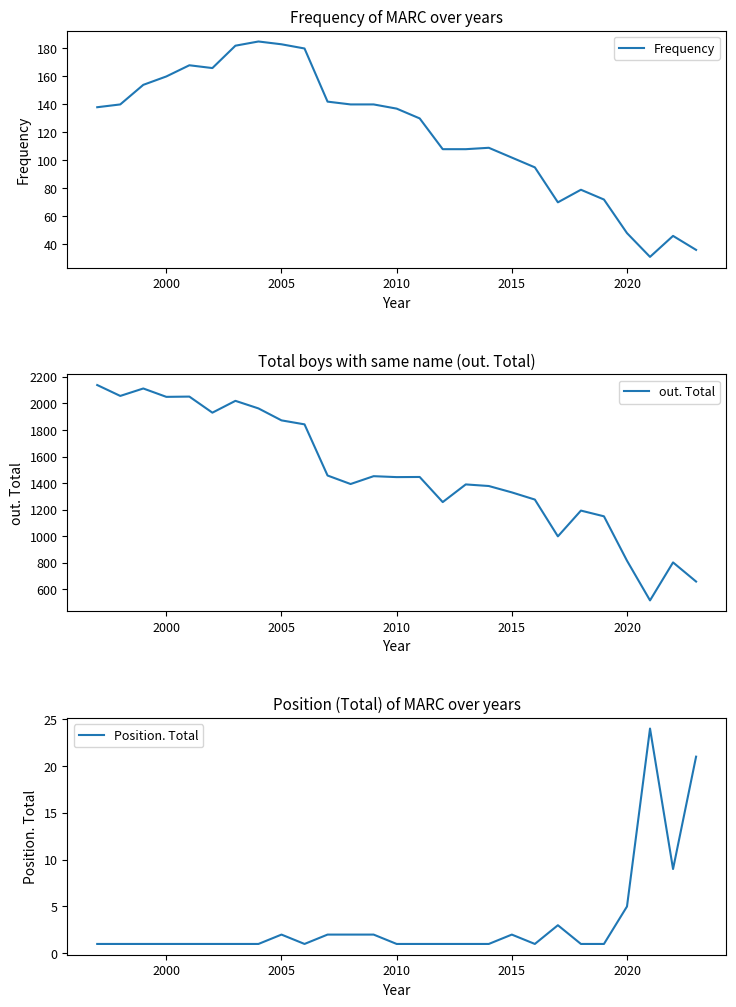

What is the difference between the second highest and minimum values in the Frequency series?

152